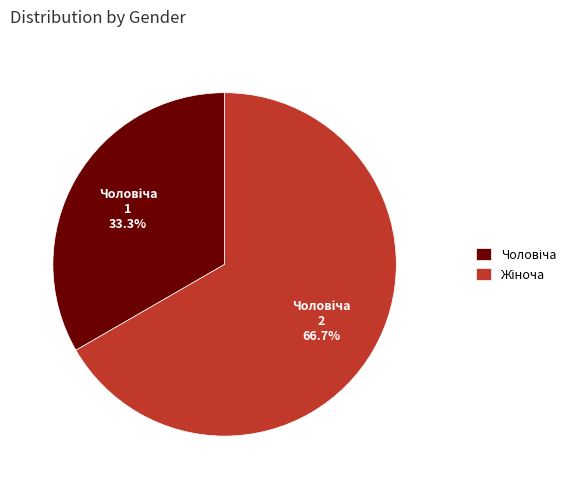

Does any single category account for the majority?

Yes